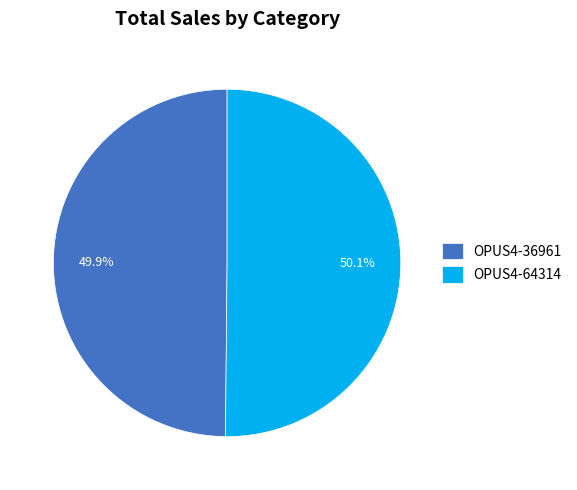

To the nearest percent, what is the average slice percentage?

50%